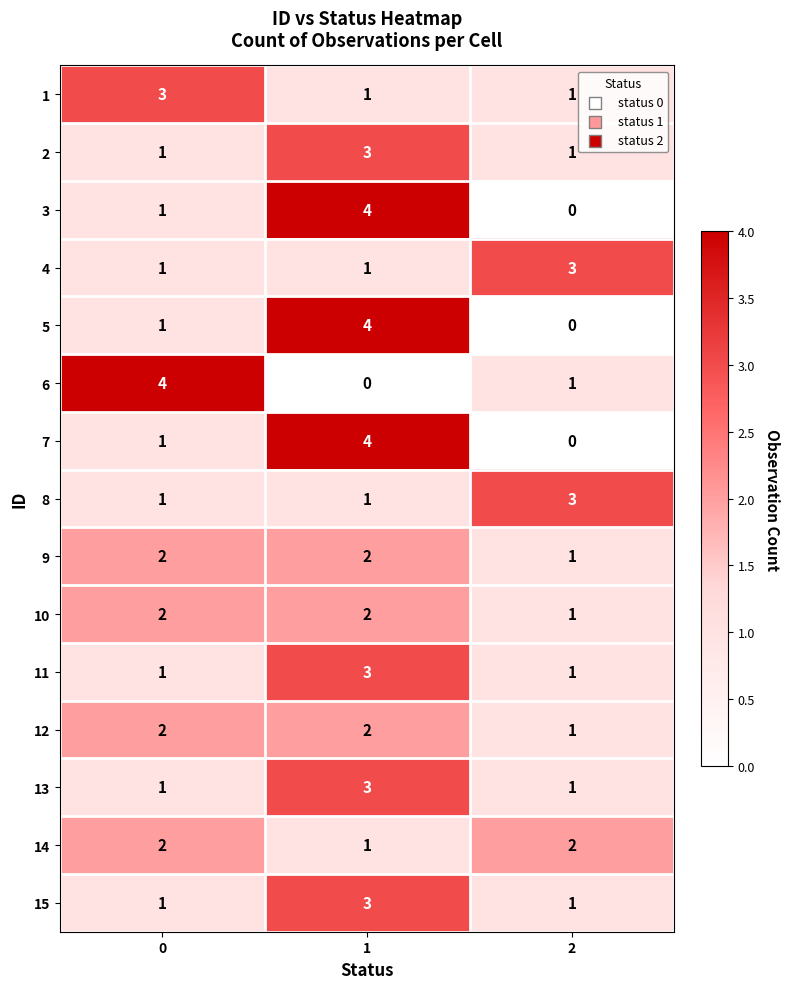

How many data points in 2 are above 1?

1